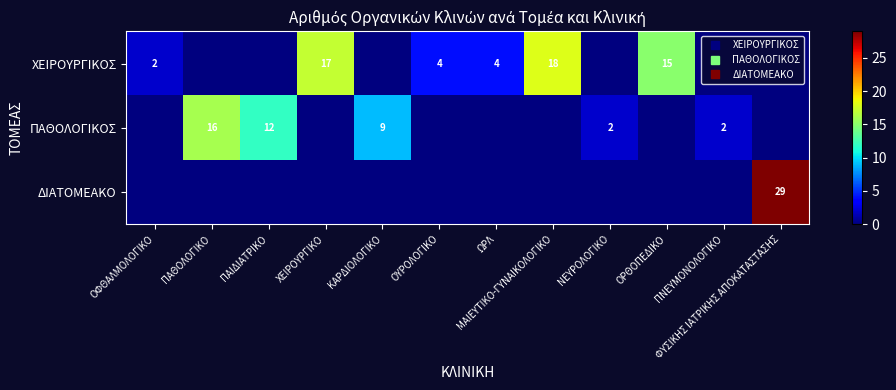

What is the difference between the highest and lowest values at ΠΑΙΔΙΑΤΡΙΚΟ?

12